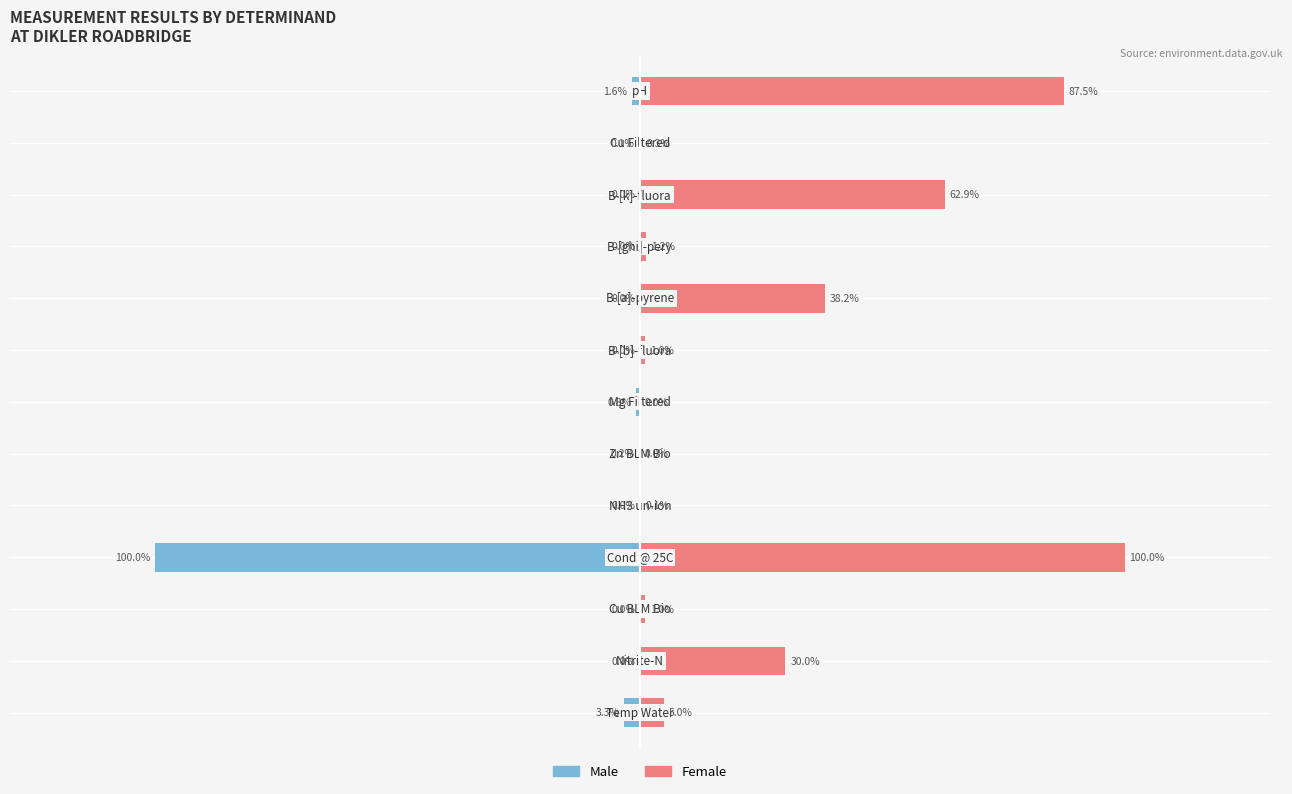

Between 3 and 10, which series saw the biggest shift?

Male